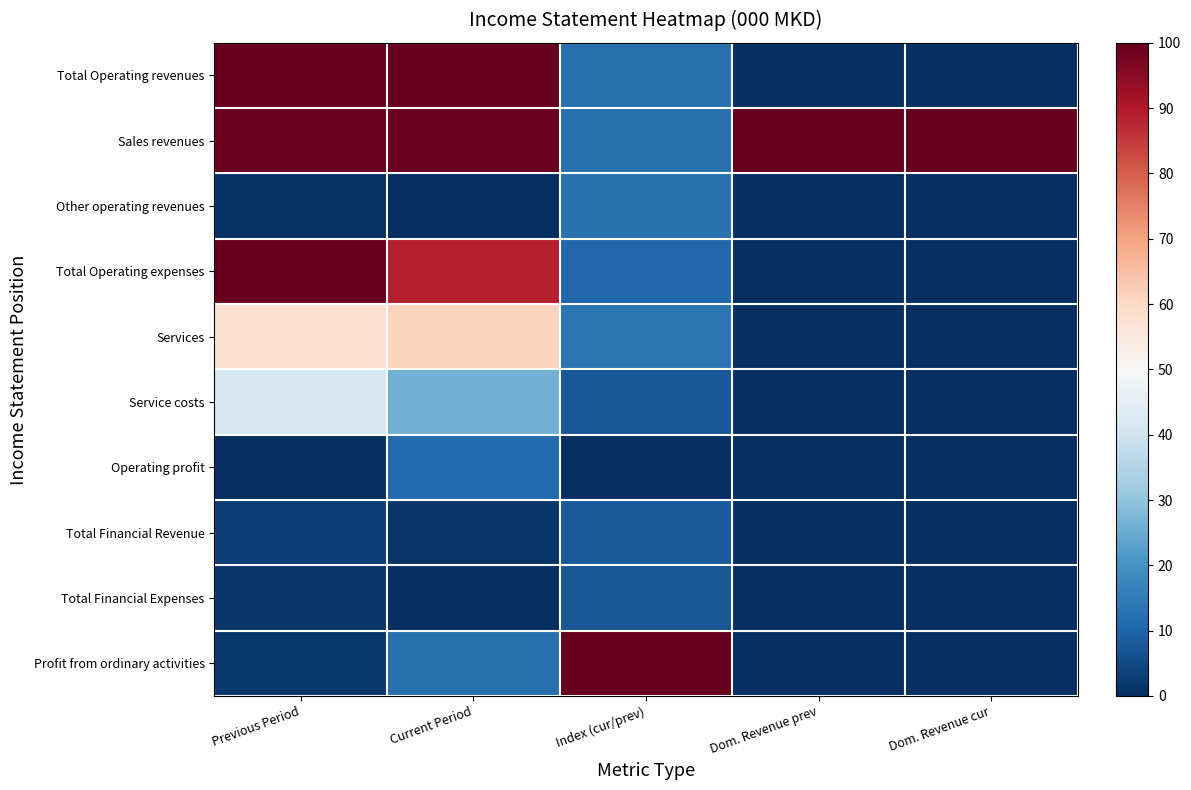

Between Current Period and Index (cur/prev), which is larger?

Current Period